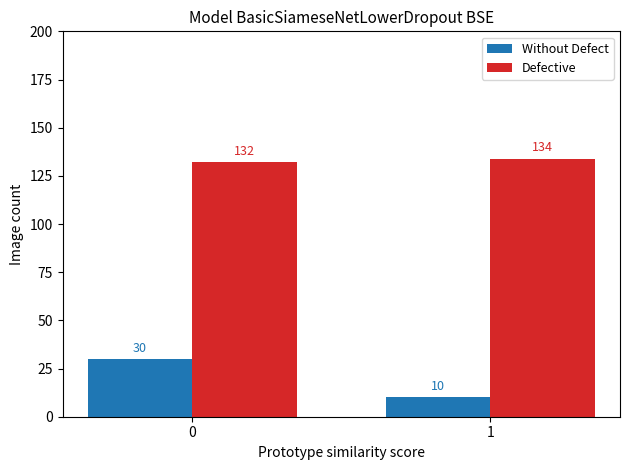

Rank the series by their average value, from highest to lowest.

Defective, Without Defect